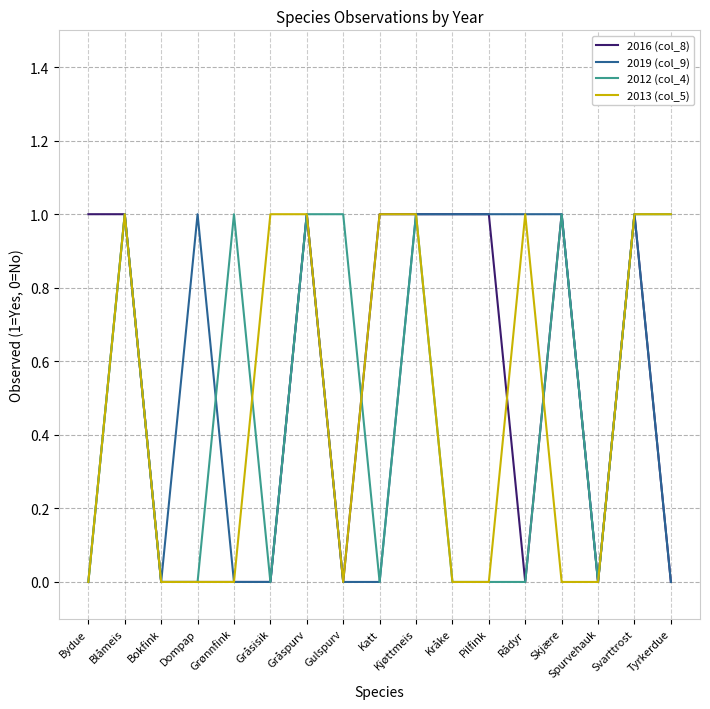

Reading left to right, what are all the values shown in this chart?

2016 (col_8): 1	1	0	0	0	0	1	0	1	1	1	1	0	1	0	1	0
2019 (col_9): 0	1	0	1	0	0	1	0	0	1	1	1	1	1	0	1	0
2012 (col_4): 0	1	0	0	1	0	1	1	0	1	0	0	0	1	0	1	1
2013 (col_5): 0	1	0	0	0	1	1	0	1	1	0	0	1	0	0	1	1